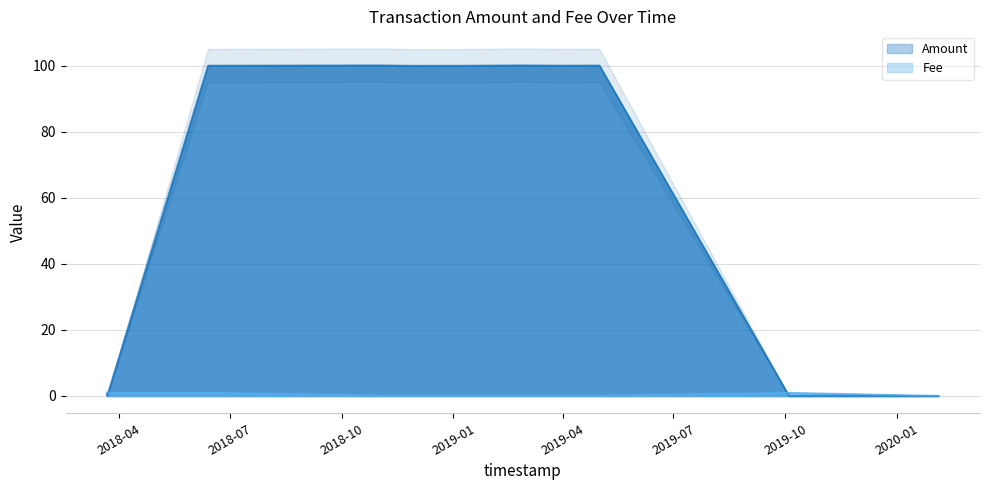

How many data points does each series have?

11